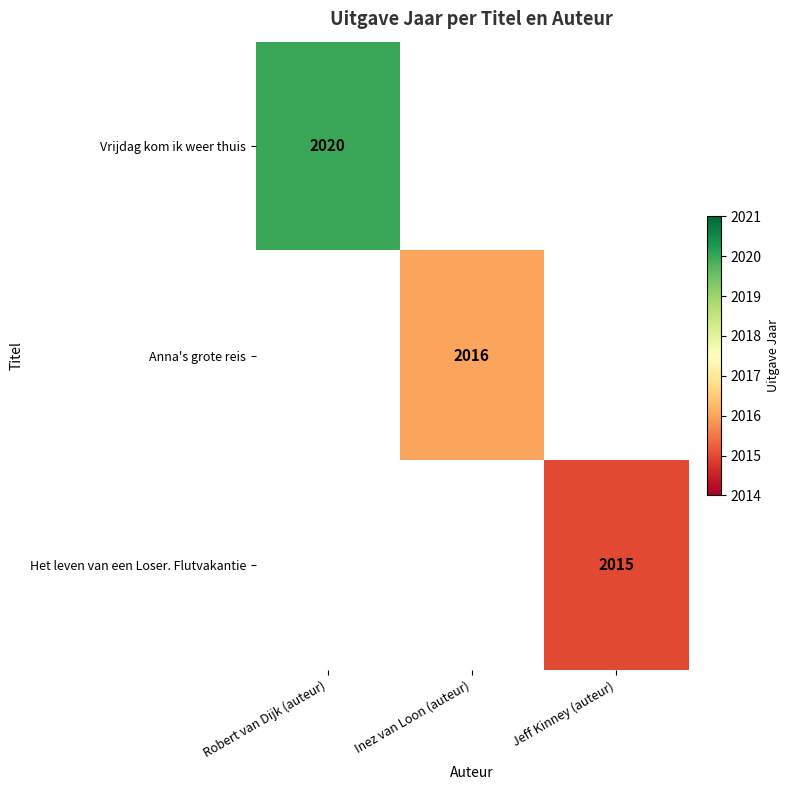

Is it true that Het leven van een Loser. Flutvakantie equals 1074.1 at Jeff Kinney (auteur)?

False